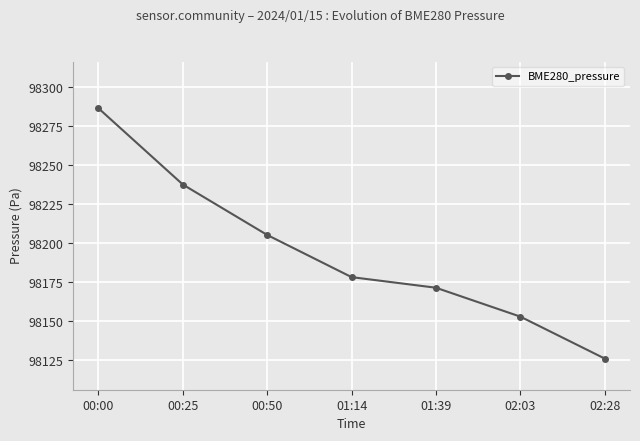

What is the label of the 6th point from the right?

00:25